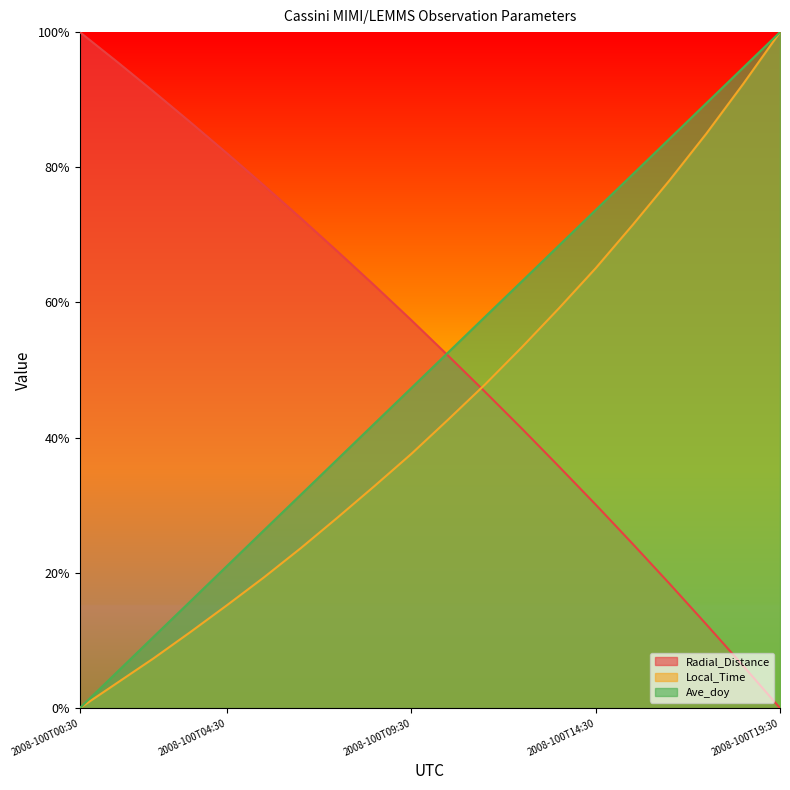

The value of Ave_doy at 2008-100T13:30 is 1.0. True or false?

False